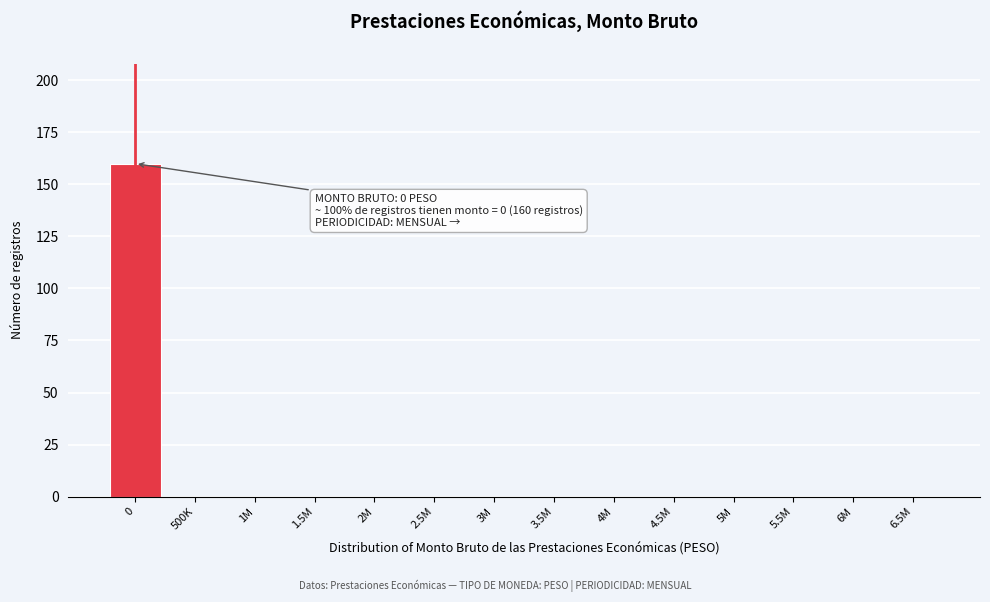

Reading left to right, list all the values displayed in this chart.

0=160	500K=0	1M=0	1.5M=0	2M=0	2.5M=0	3M=0	3.5M=0	4M=0	4.5M=0	5M=0	5.5M=0	6M=0	6.5M=0